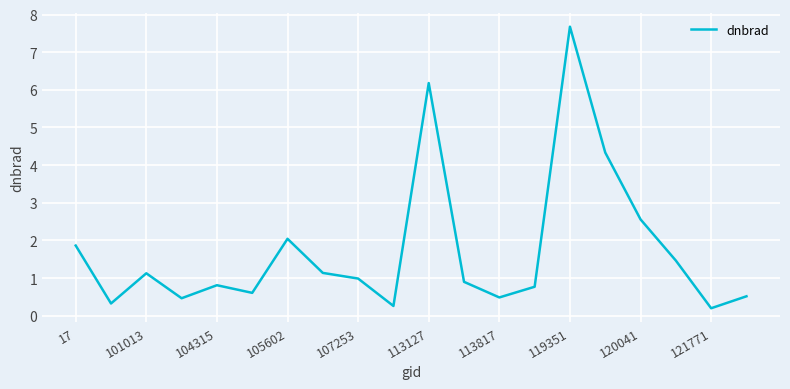

What is the greatest value displayed?

7.7